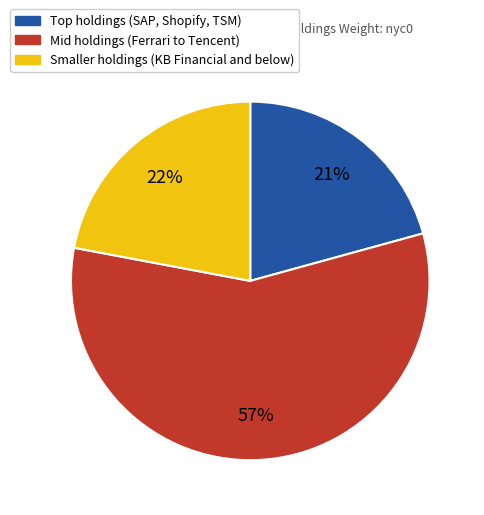

Is Mid holdings (Ferrari to Tencent) the majority of the pie?

Yes